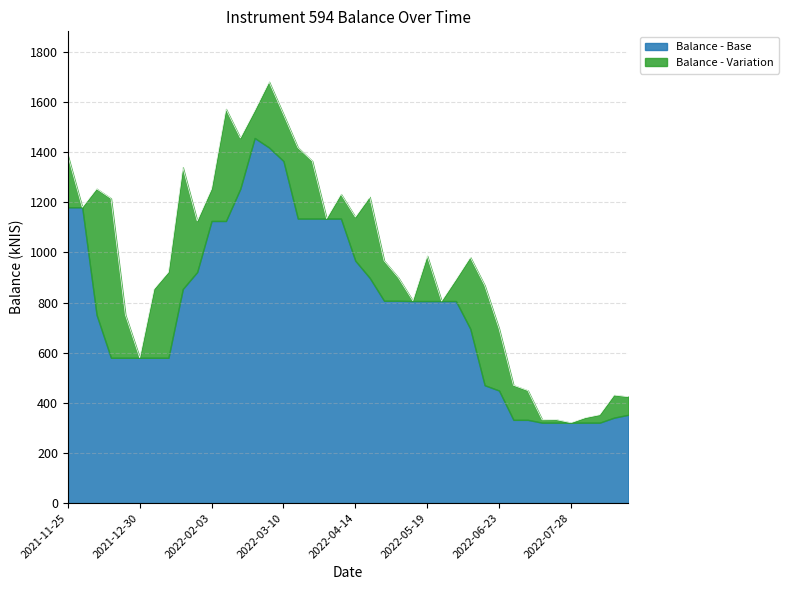

How many points are lower than both their immediate neighbors (excluding endpoints)?

10